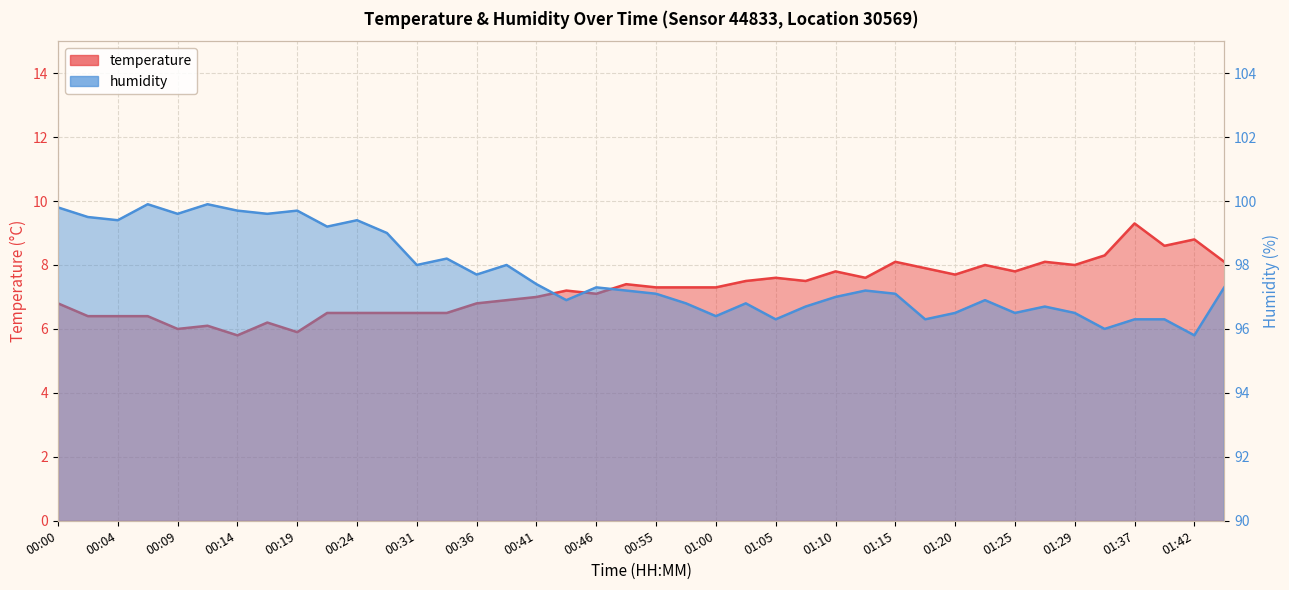

At which category is the sum across all series the highest?

00:00